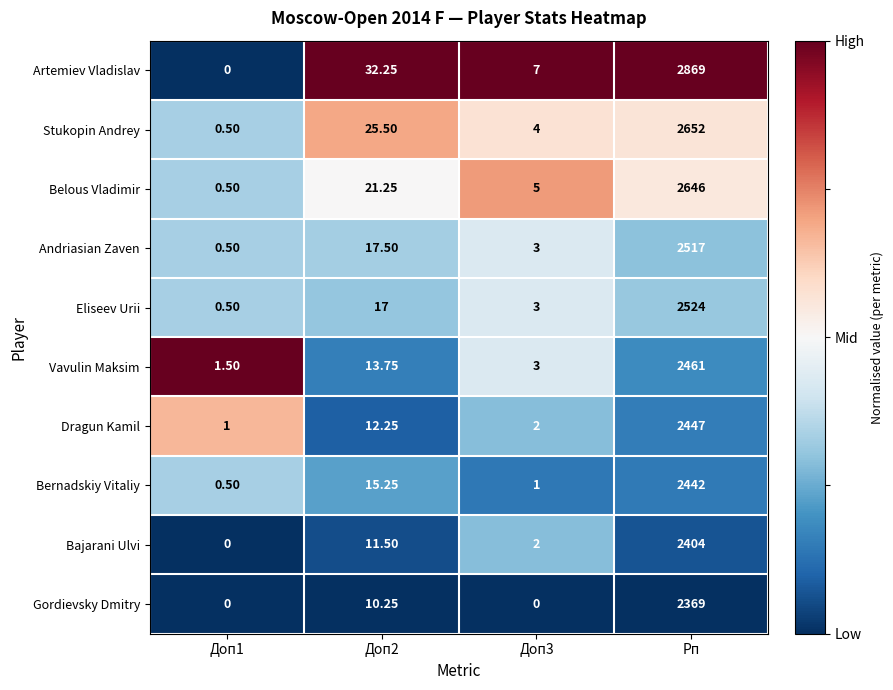

At Рп, list the series in order from largest to smallest.

Artemiev Vladislav, Stukopin Andrey, Belous Vladimir, Eliseev Urii, Andriasian Zaven, Vavulin Maksim, Dragun Kamil, Bernadskiy Vitaliy, Bajarani Ulvi, Gordievsky Dmitry